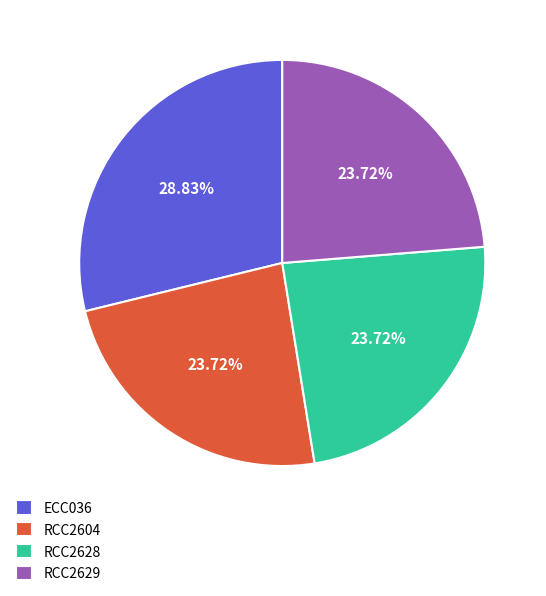

What percentage is the RCC2604 slice, to the nearest percent?

24%